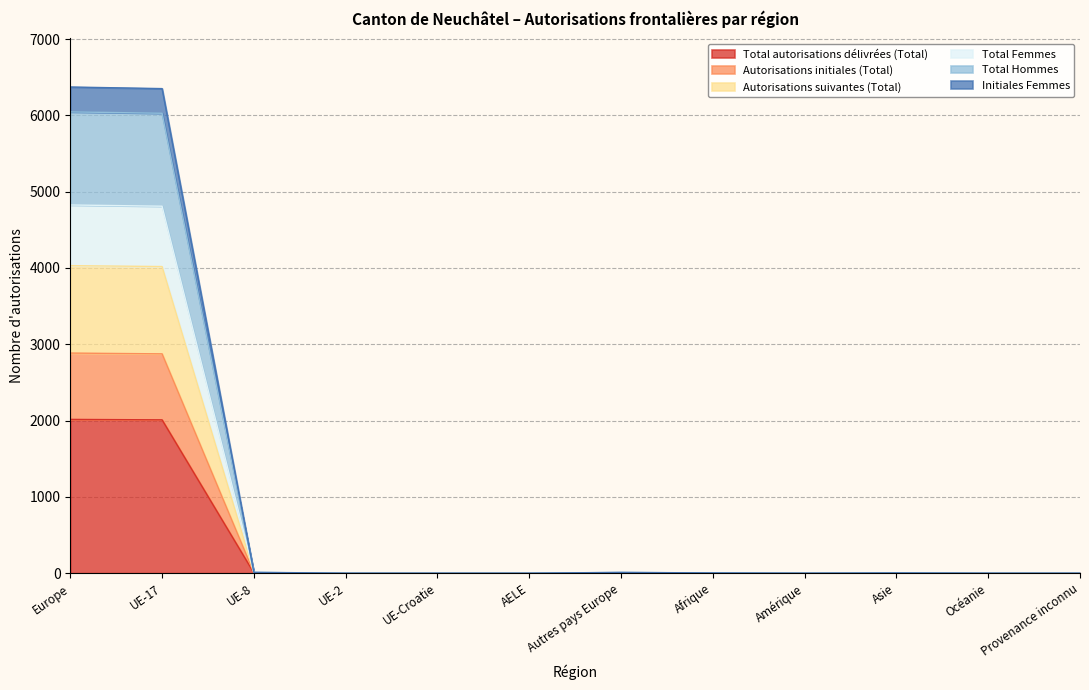

The Autorisations initiales (Total) series shows 5 at UE-8. True or false?

True